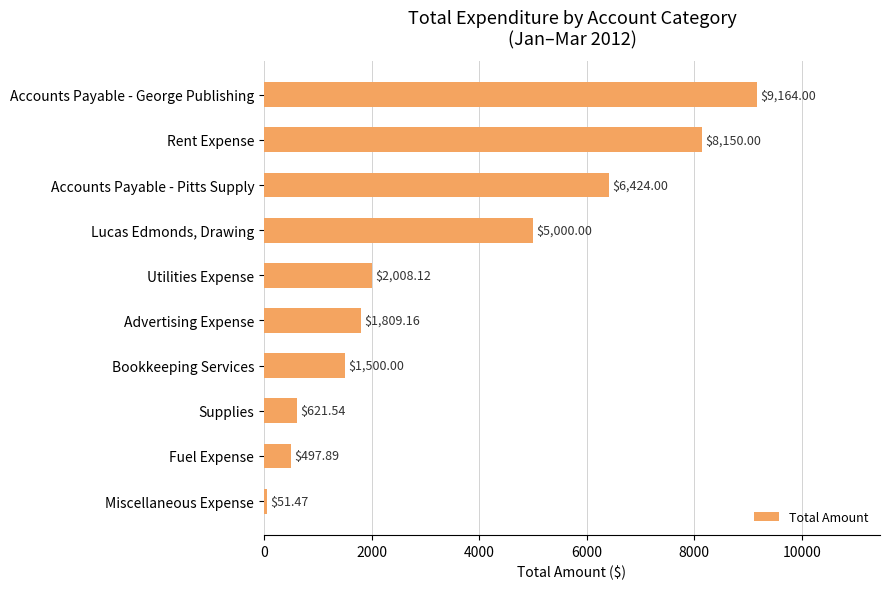

How many data points are above 2008?

5